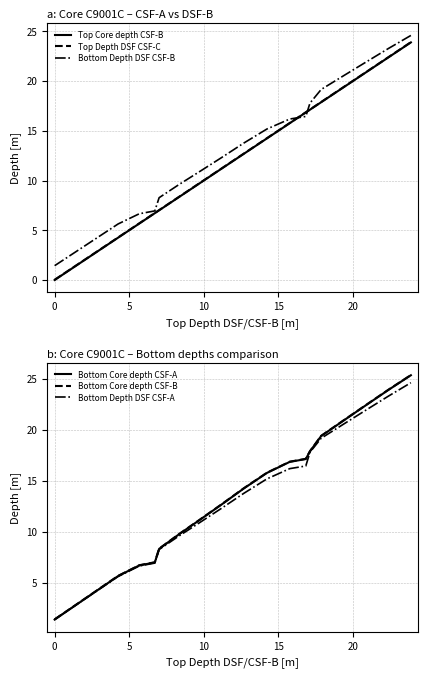

What is the maximum value for Top Core depth CSF-B?

23.9